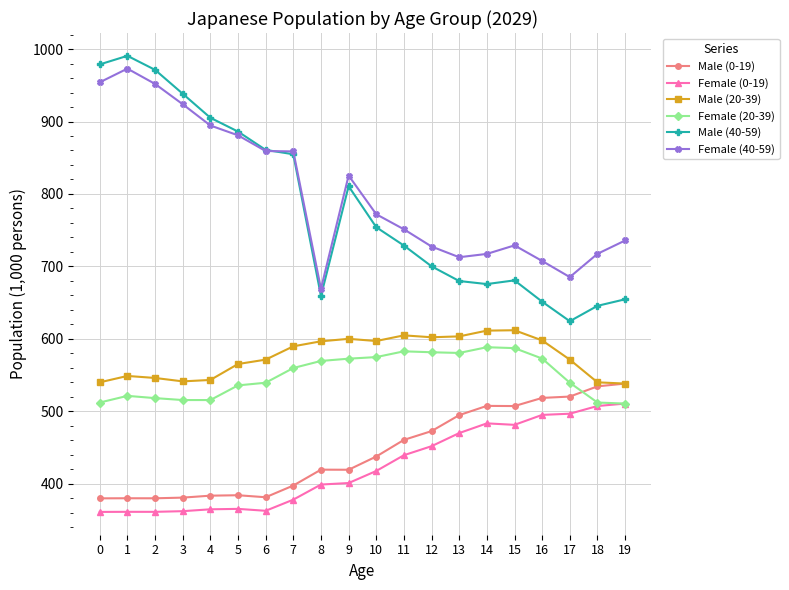

True or false: Female (20-39) and Female (40-59) cross at least once.

False